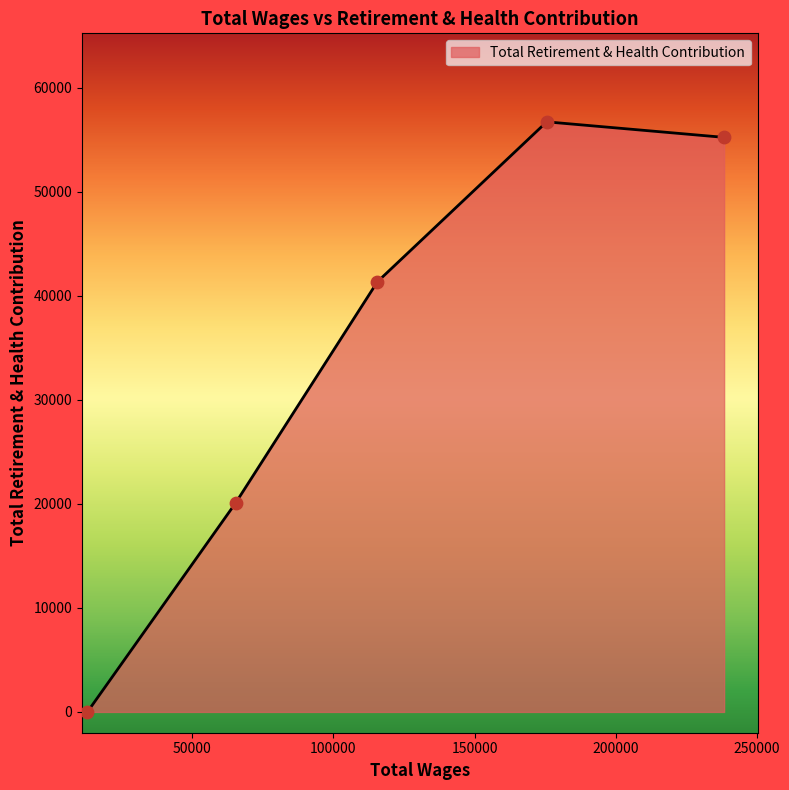

What is the sum of all values?

173446